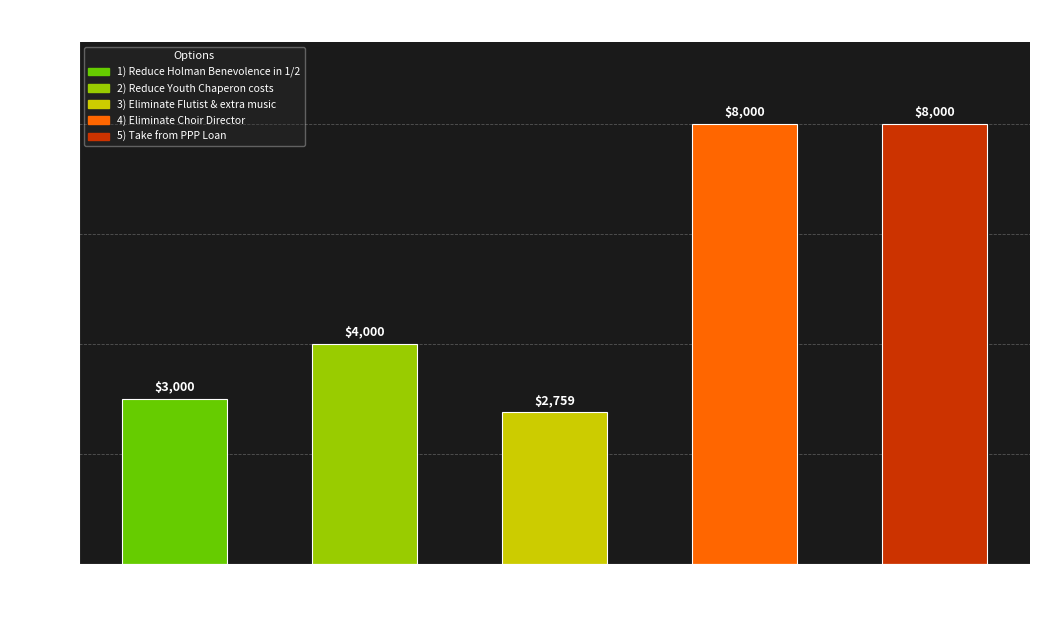

List the labels in order of value, smallest first.

3) Eliminate Flutist
& extra music, 1) Reduce Holman
Benevolence in 1/2, 2) Reduce Youth
Chaperon costs, 4) Eliminate Choir
Director, 5) Take from
PPP Loan